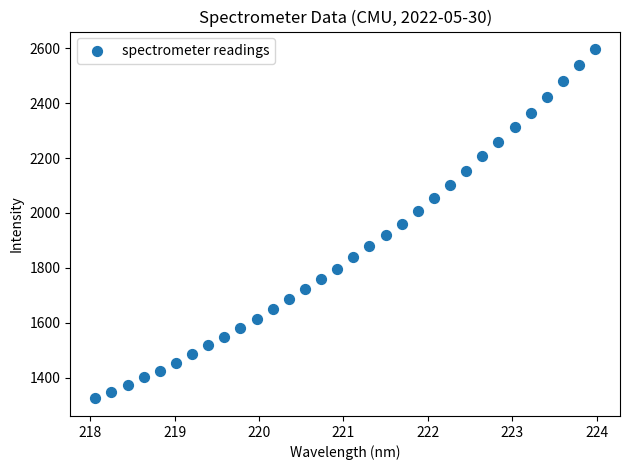

What is the range of X values (max minus min)?

5.9